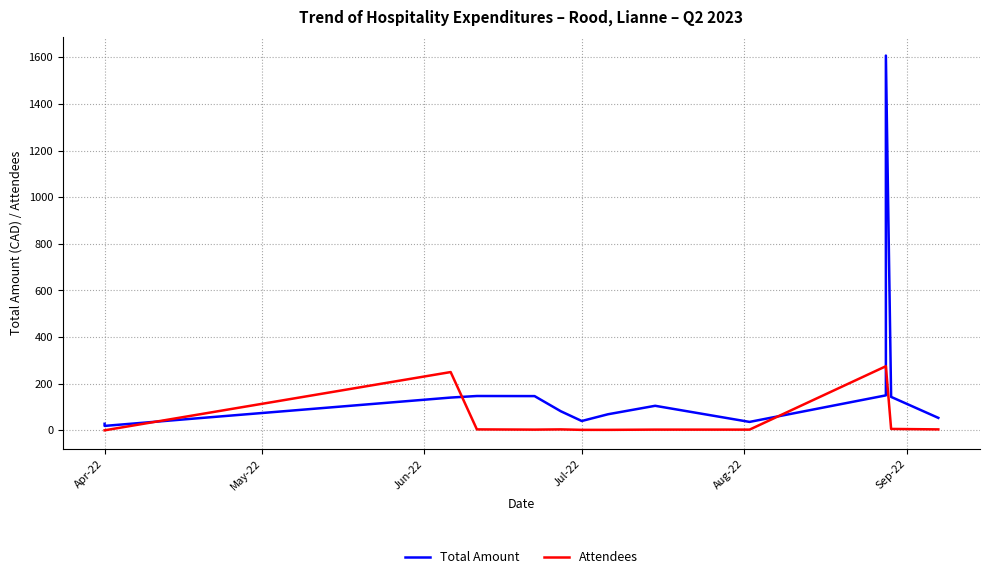

Where does the Attendees series first go above 4?

Jun-22